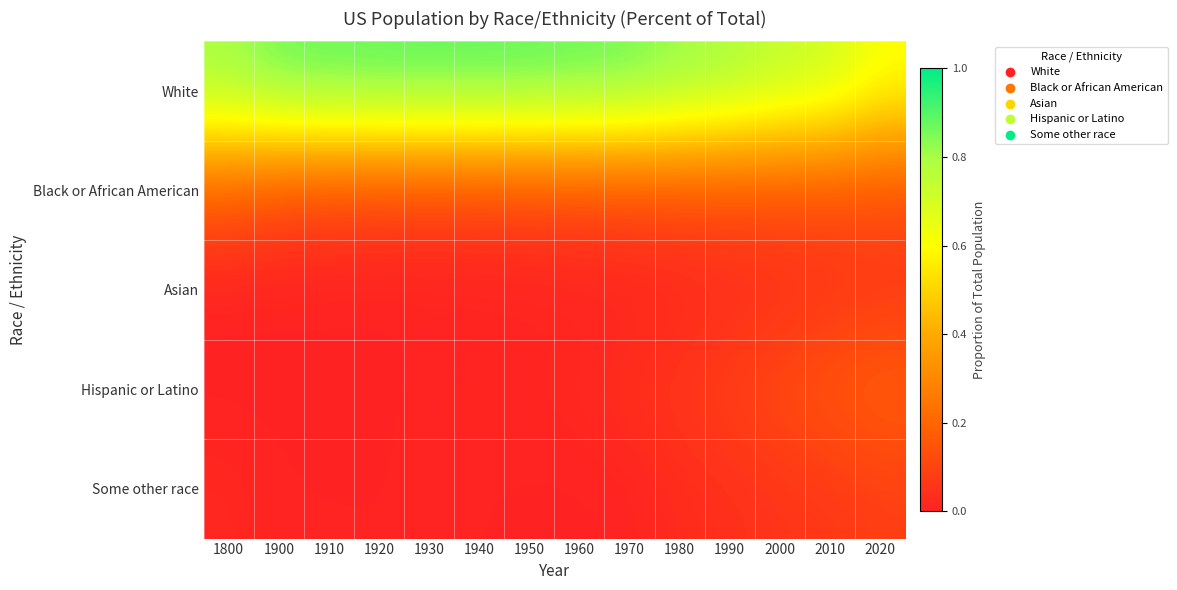

What is the total value across all series at 1910?

1.0